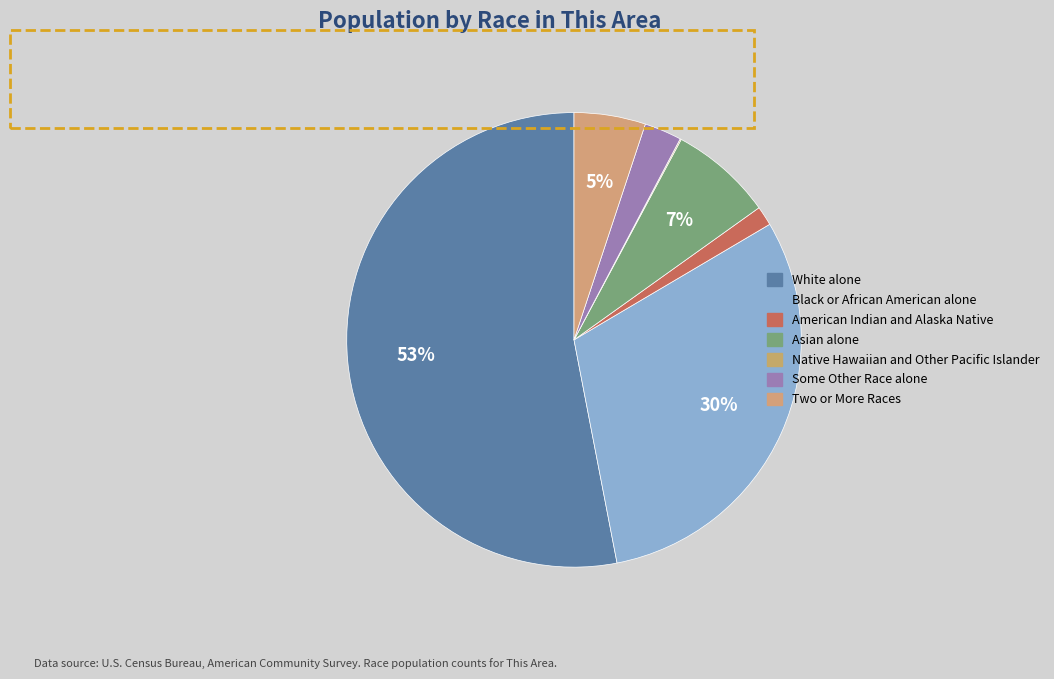

How many slices are in this pie chart?

7